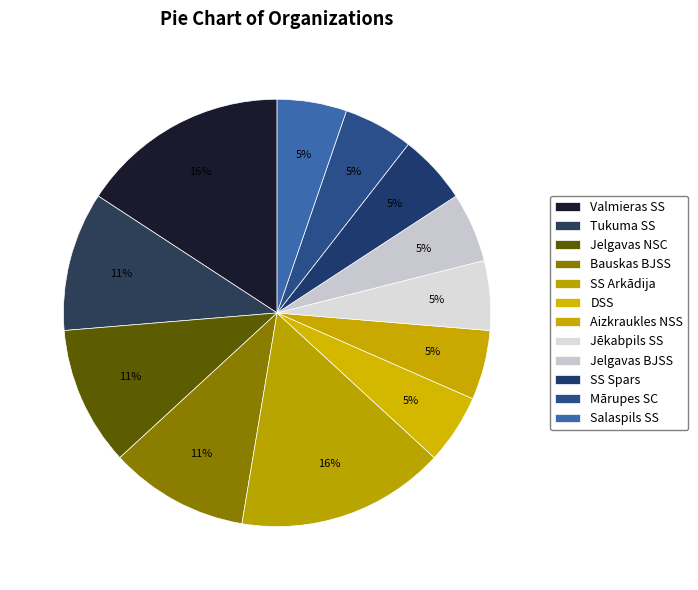

Is there any slice that represents more than half of the pie?

No